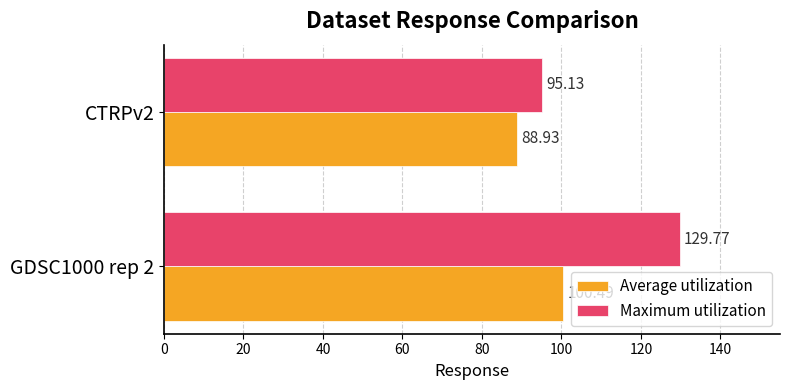

Which series has the largest total across all categories?

Maximum utilization